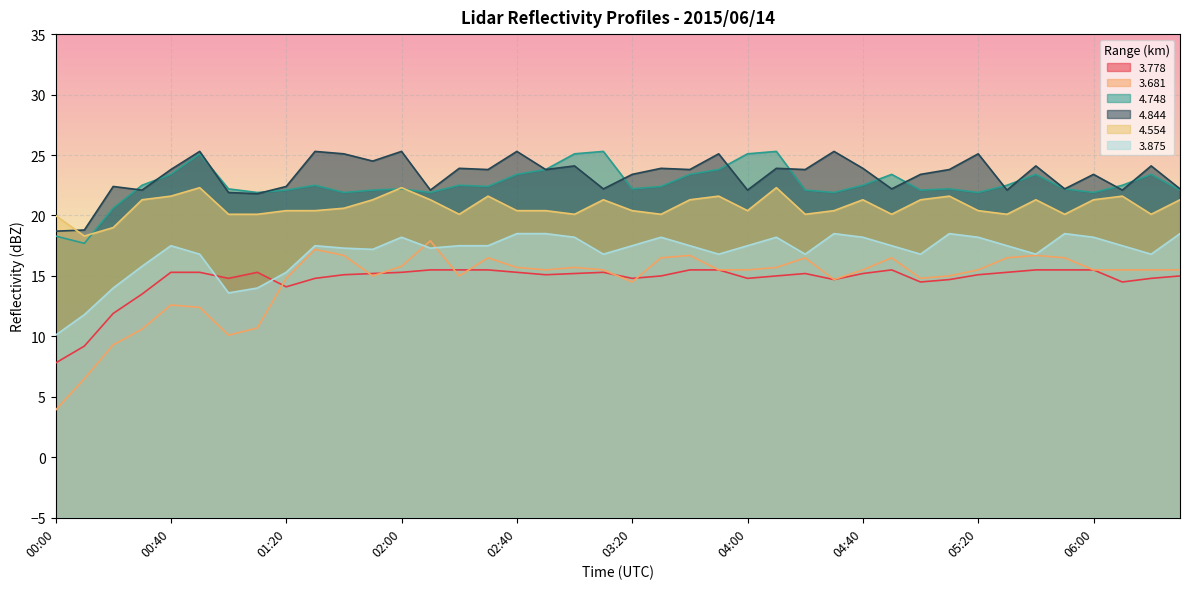

Is the value of 3.778 at 04:10 greater than the value of 3.875 at 04:20?

No